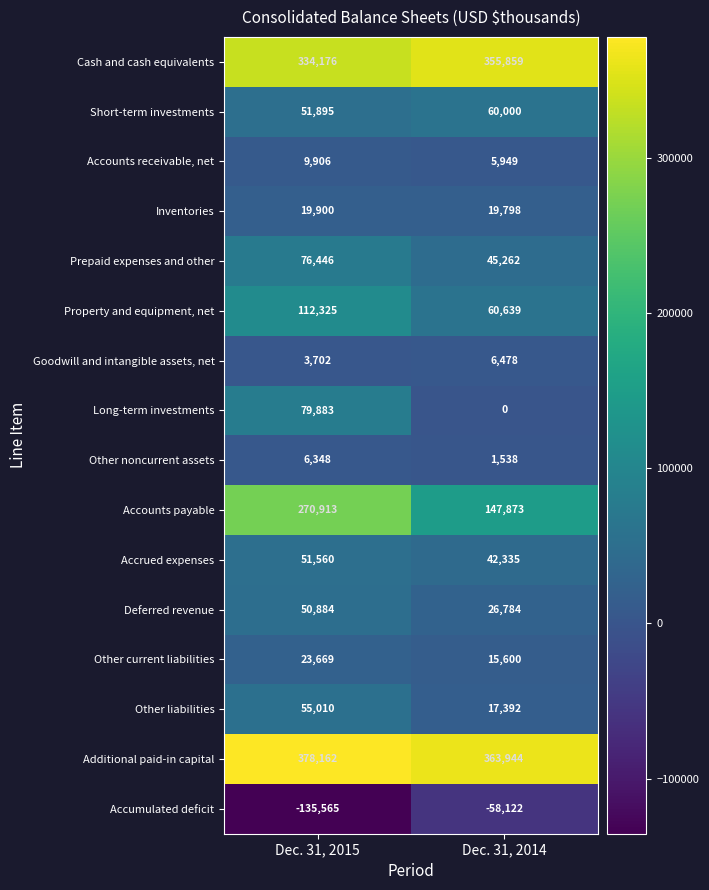

Rank the series at Dec. 31, 2014 from lowest to highest value.

Accumulated deficit, Long-term investments, Other noncurrent assets, Accounts receivable, net, Goodwill and intangible assets, net, Other current liabilities, Other liabilities, Inventories, Deferred revenue, Accrued expenses, Prepaid expenses and other, Short-term investments, Property and equipment, net, Accounts payable, Cash and cash equivalents, Additional paid-in capital